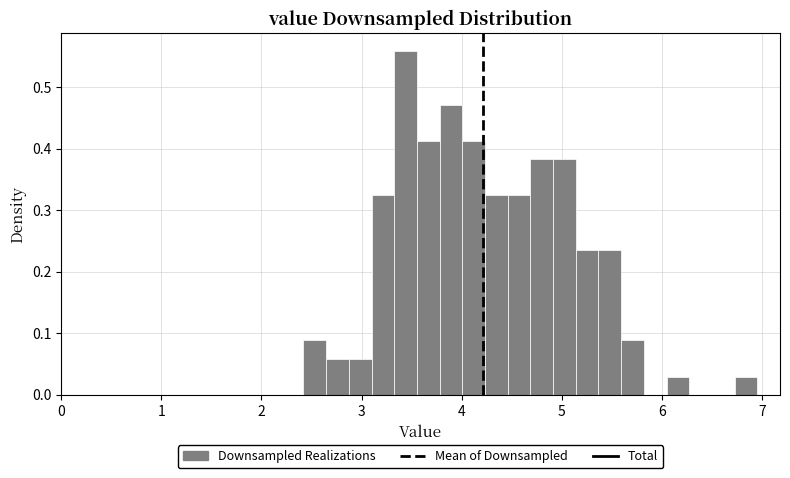

Read against the x-axis, roughly where is the centre of the tallest bar?

3.4